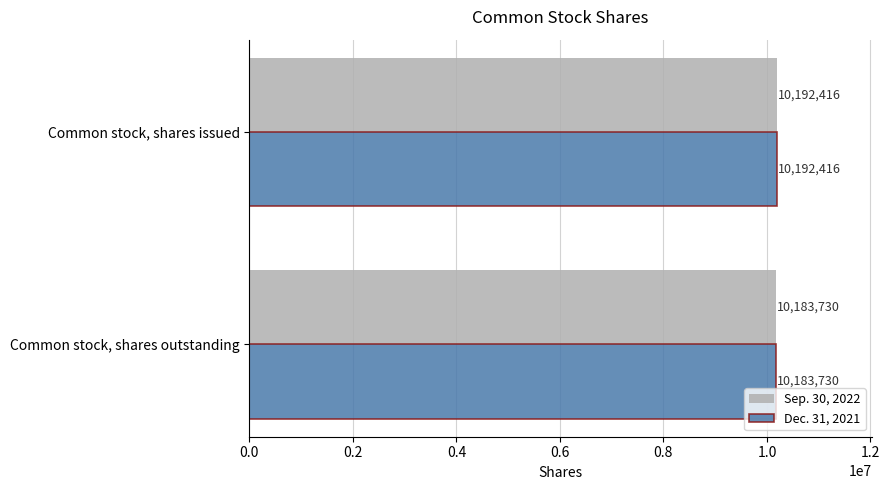

Count the number of data series in this chart.

2